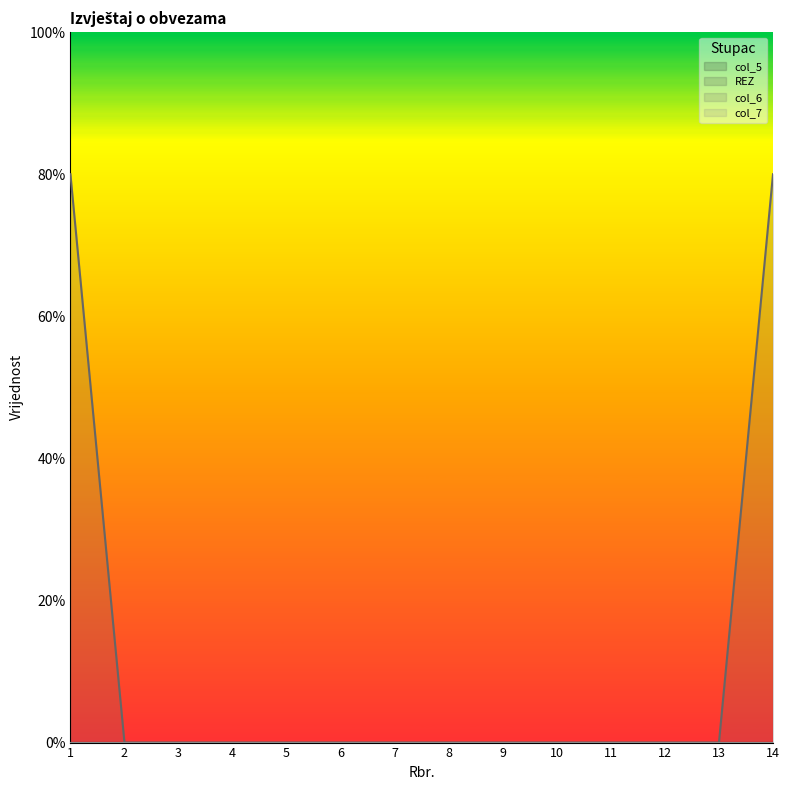

How many series are shown in this chart?

4